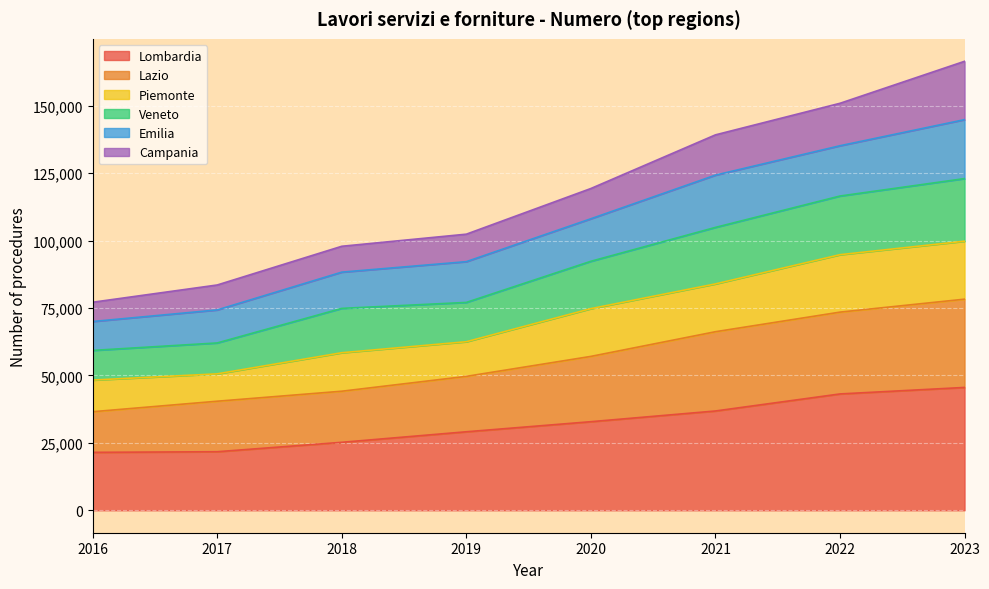

The value of Lombardia at 2016 is 30768. True or false?

False